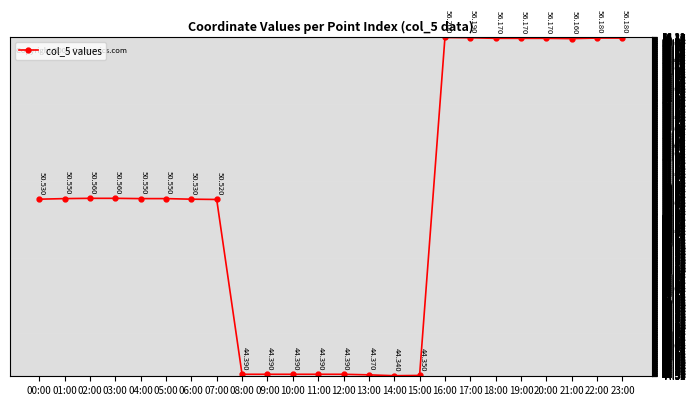

How many data points are above 50?

16